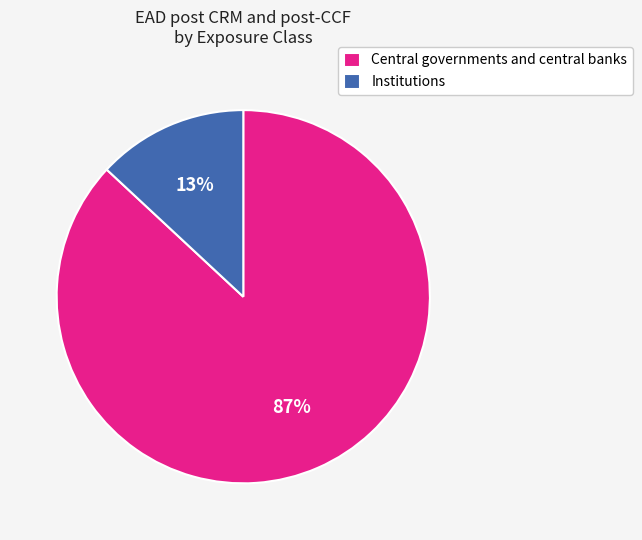

What percentage is the Institutions slice, to the nearest percent?

13%